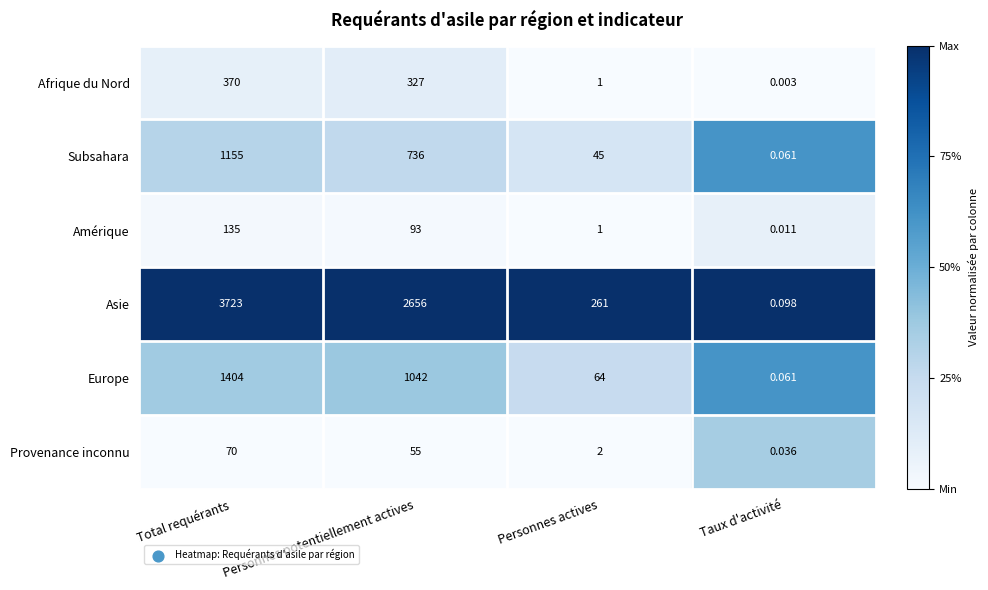

Which category has the lowest value in the Amérique series?

Taux d'activité